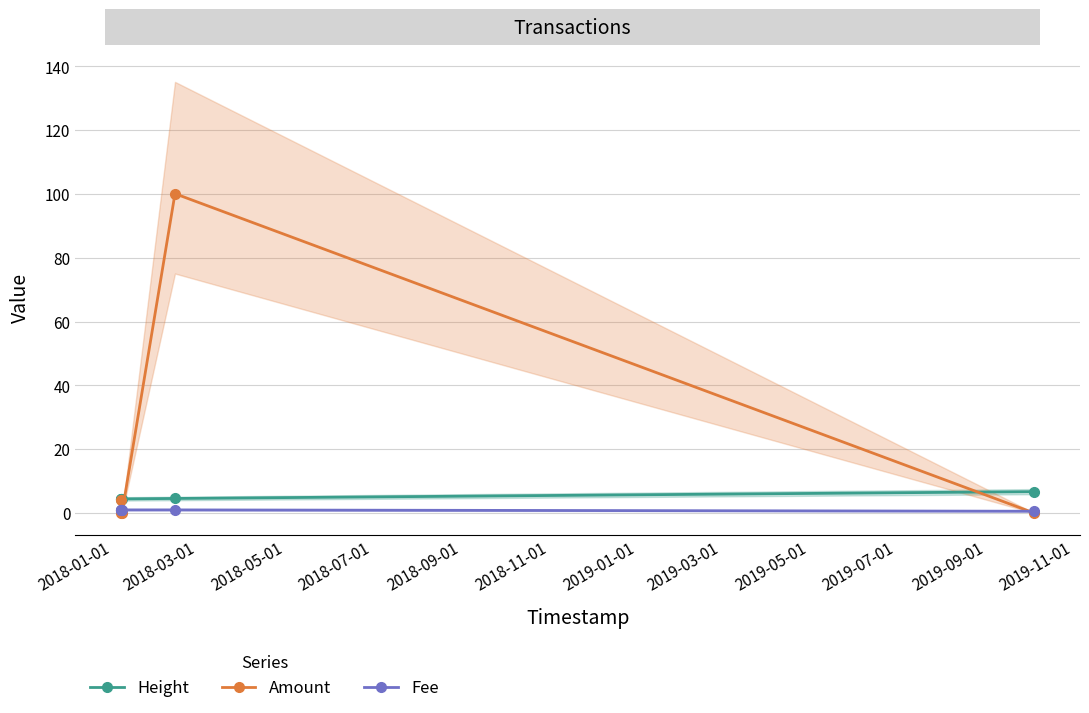

True or false: Fee and Height cross at least once.

False